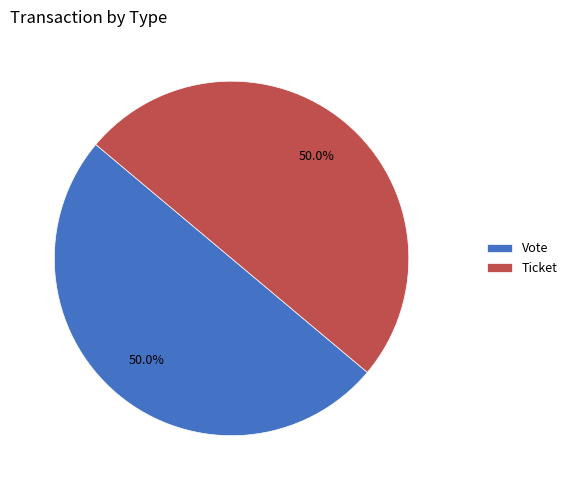

How much of the chart is everything except Vote?

50.0%